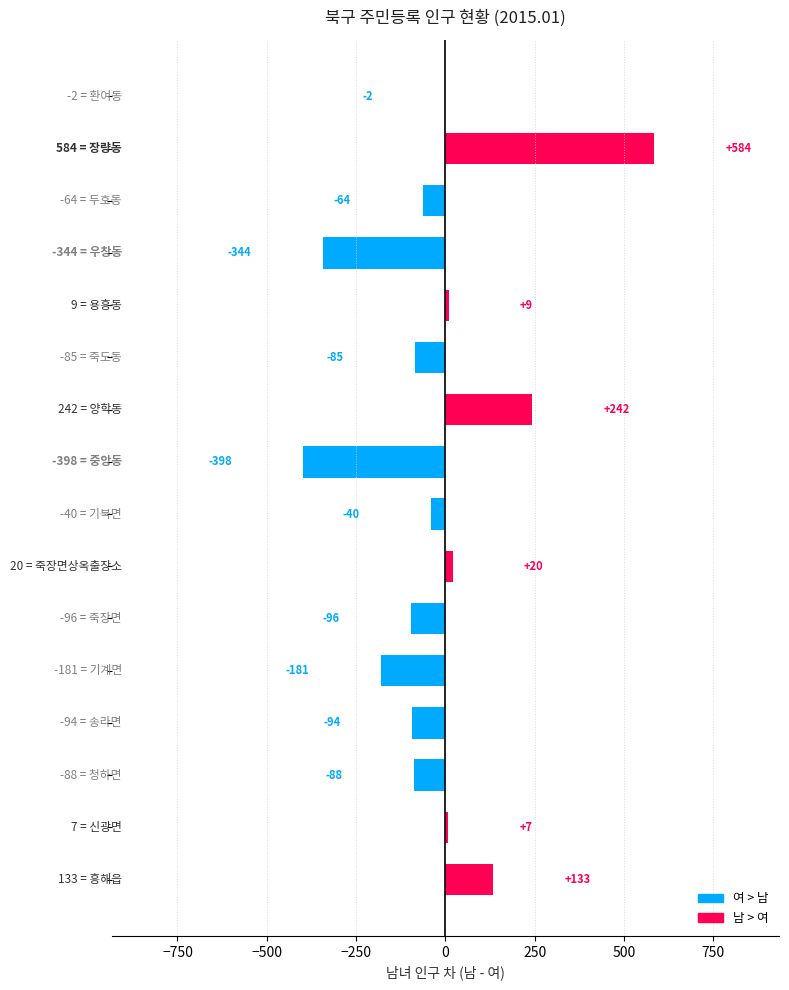

What is the greatest value displayed?

584